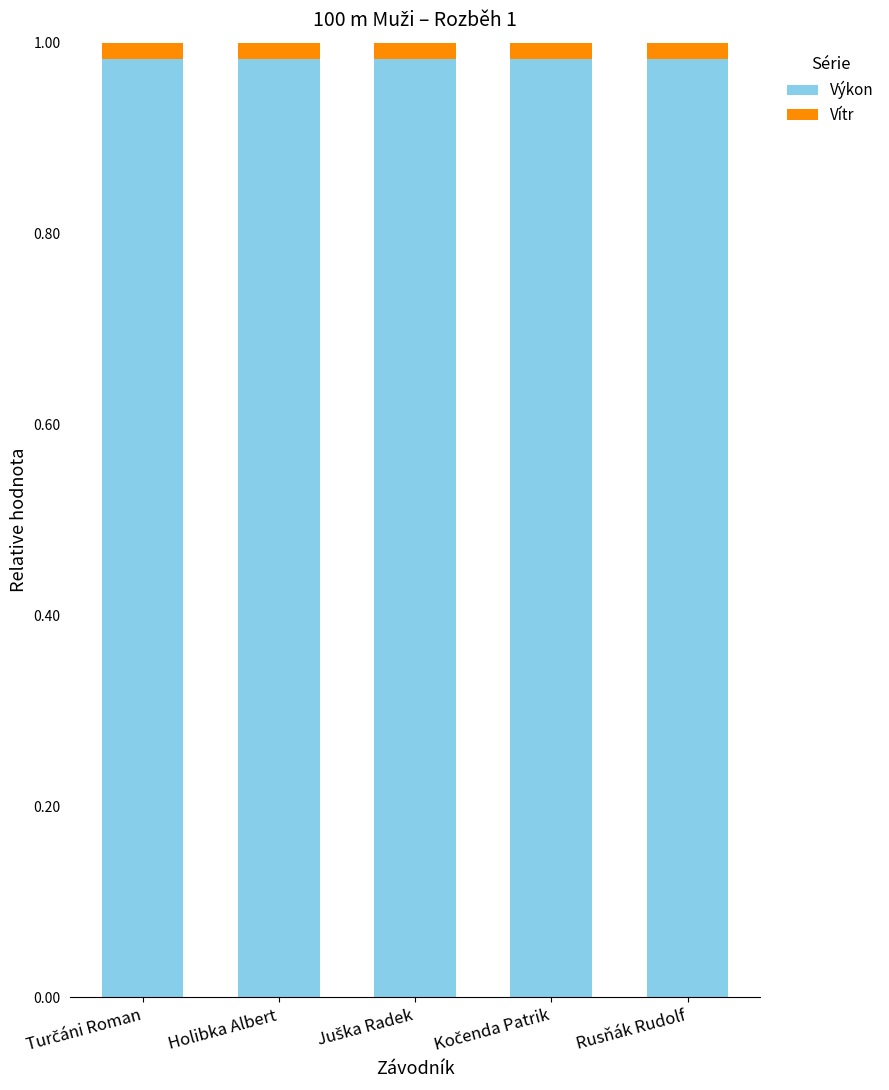

Is it true that Výkon equals 1.5 at Rusňák Rudolf?

False